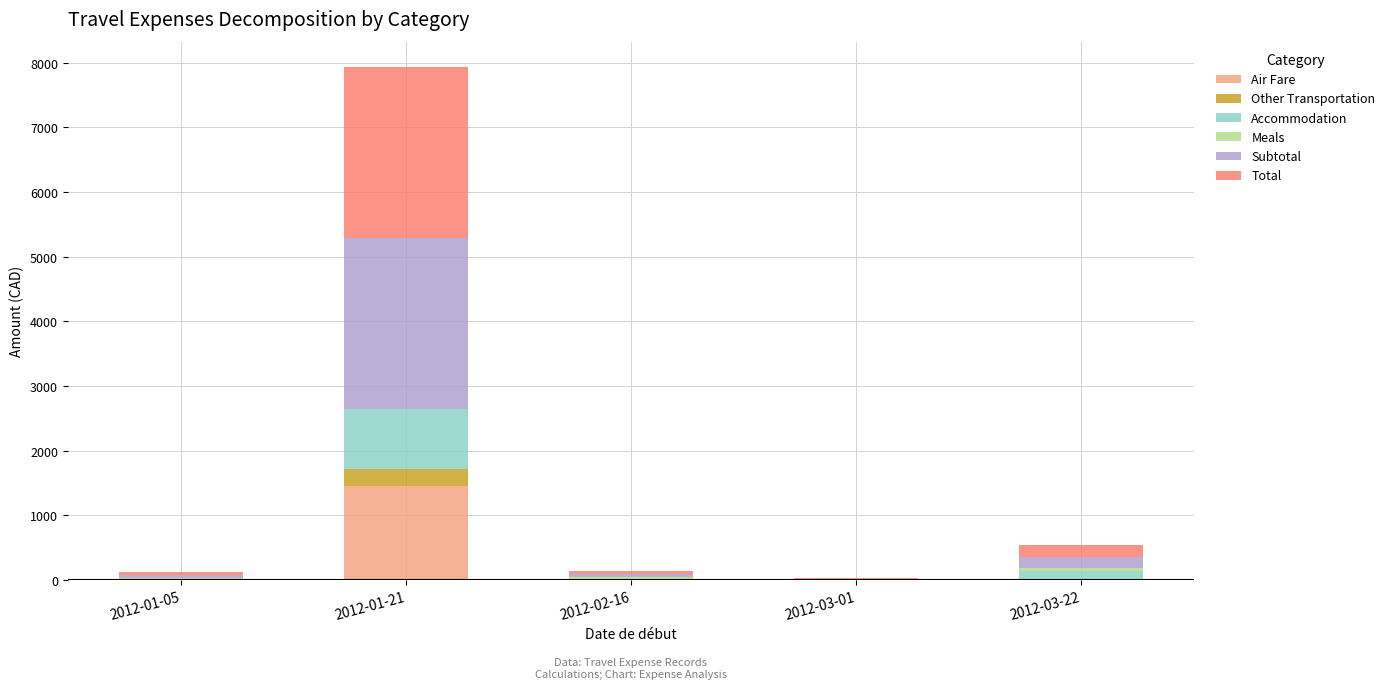

What is the maximum value for Air Fare?

1461.3